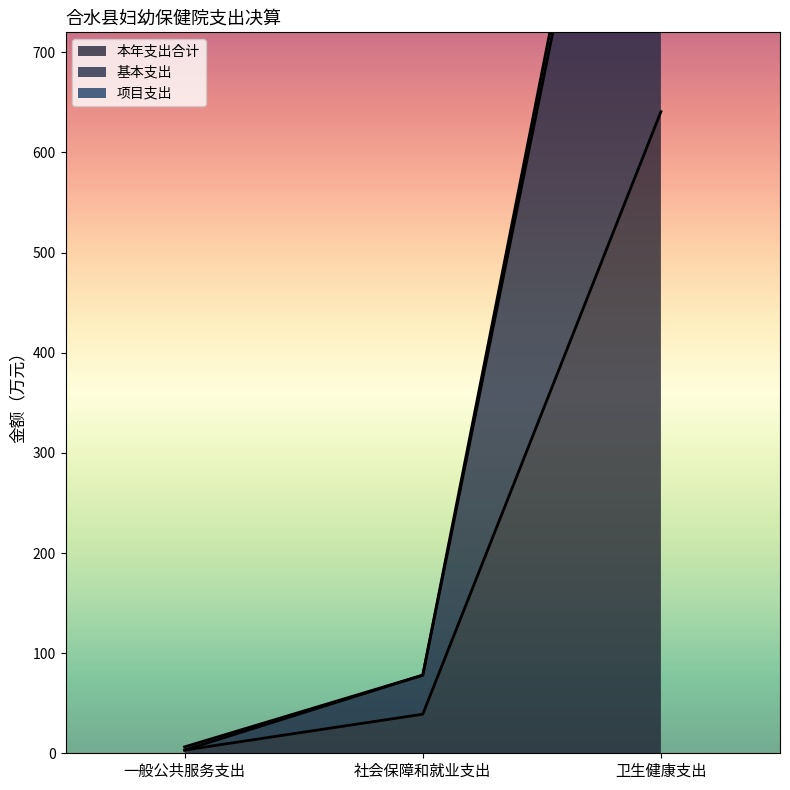

The value of 项目支出 at 卫生健康支出 is 678.1. True or false?

False